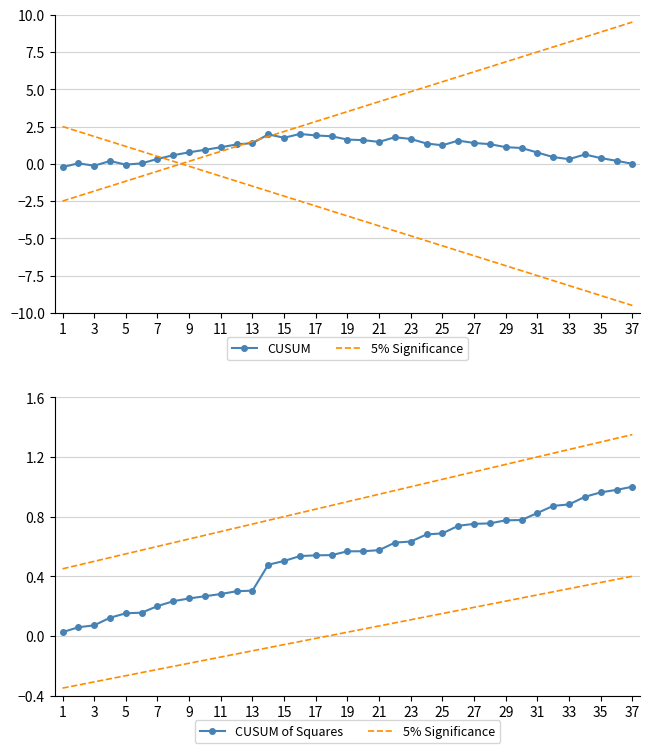

At how many categories does at least one series exceed 0?

37